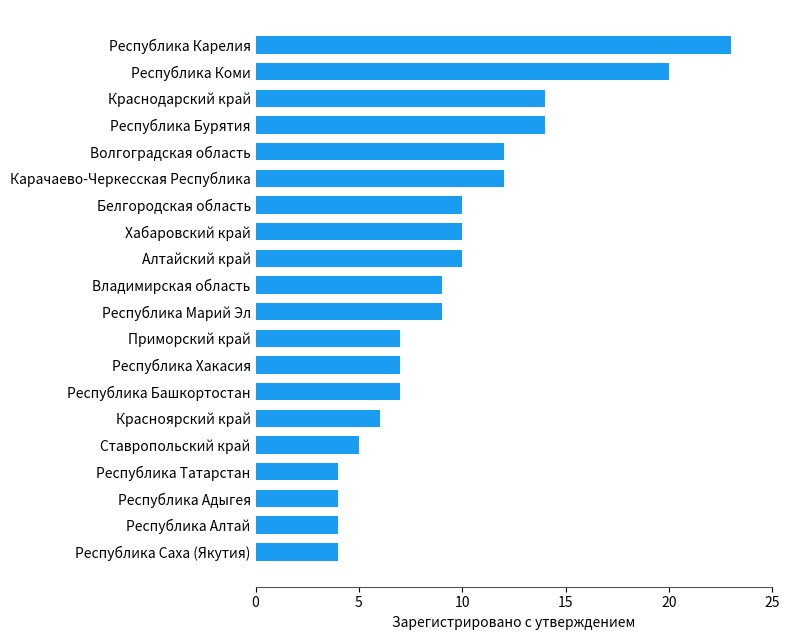

What is the average value?

10